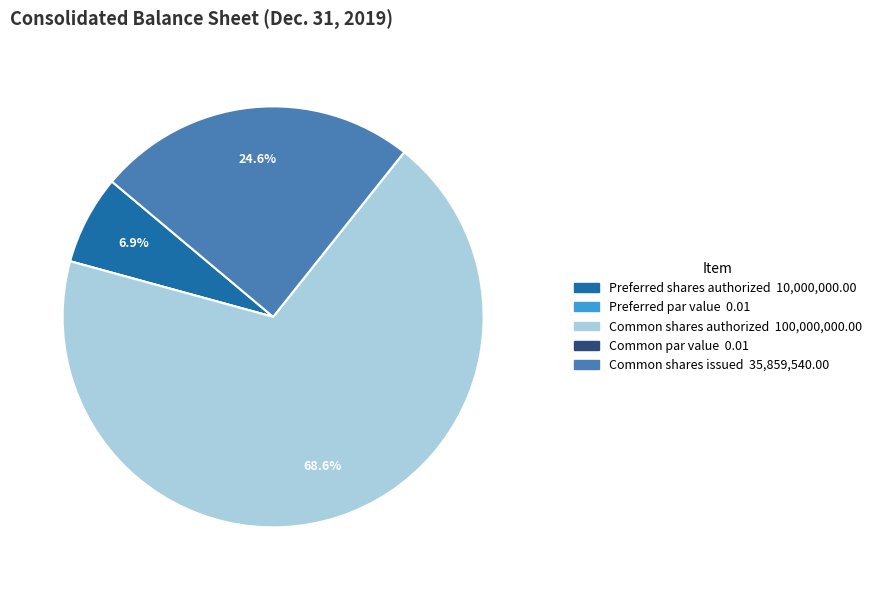

Does any single category account for the majority?

Yes